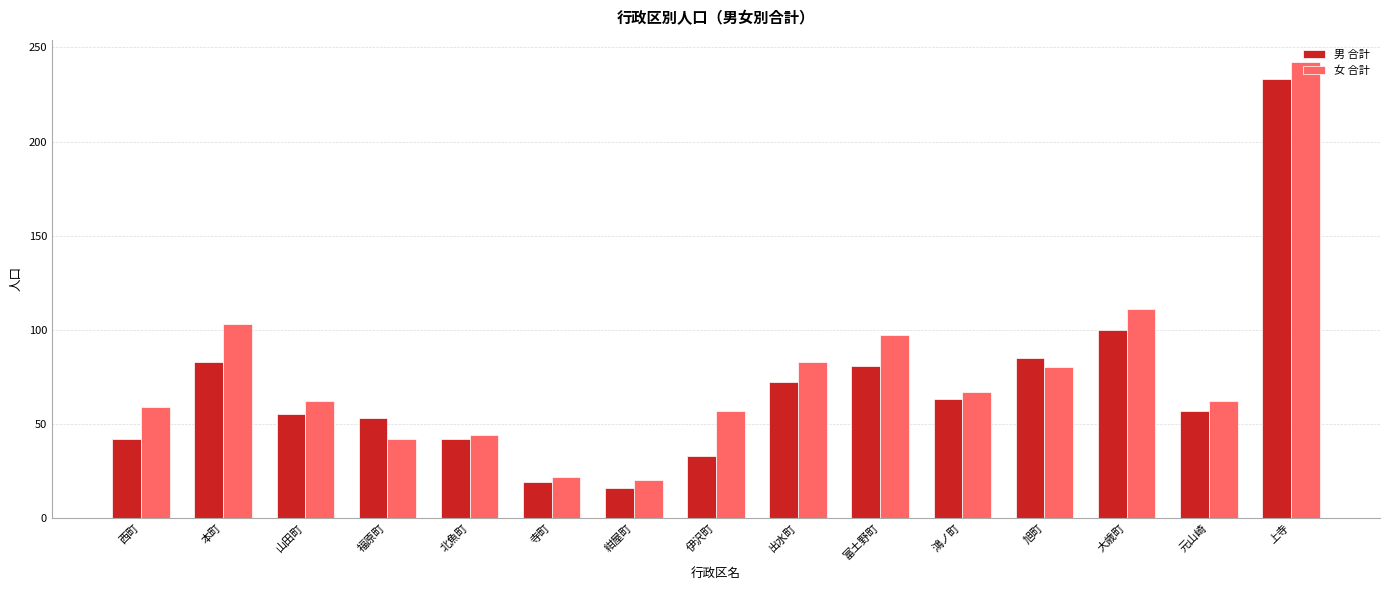

Rank the series at 出水町 from lowest to highest value.

男 合計, 女 合計